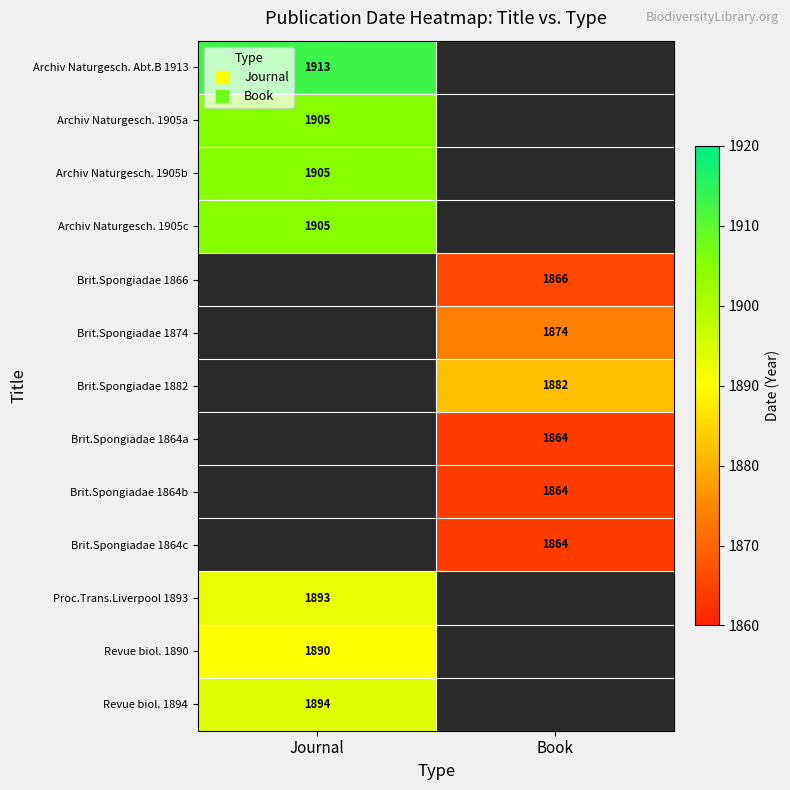

What is the smallest value displayed?

1864.0